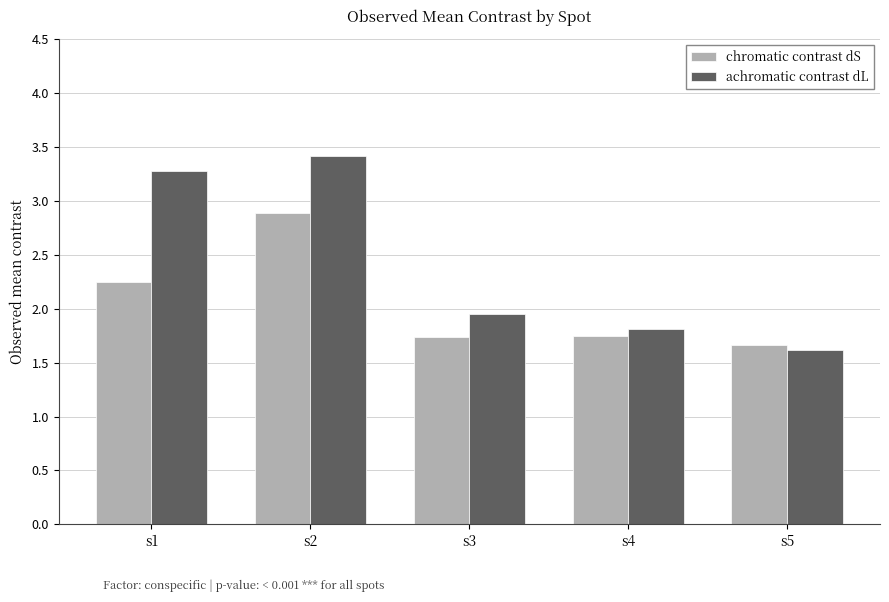

What is the lowest value of the chromatic contrast dS series?

1.7